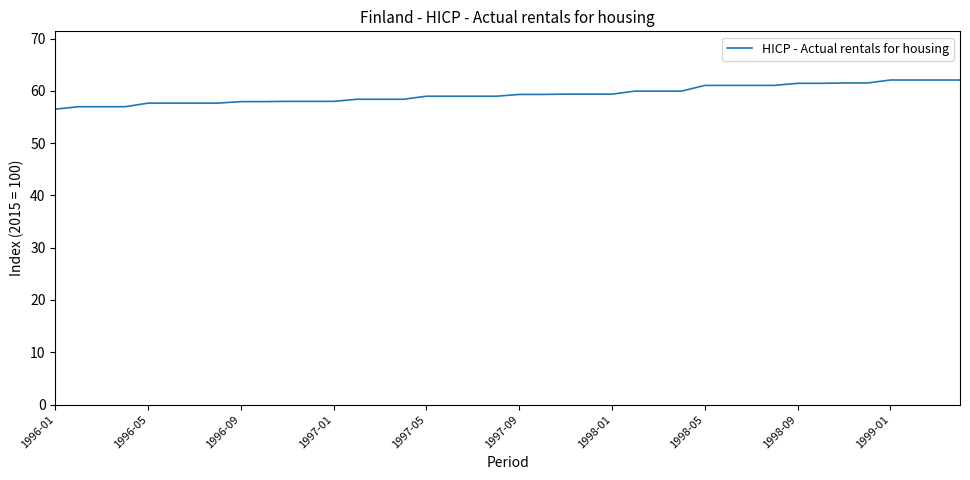

What is the minimum value shown in the chart?

56.5